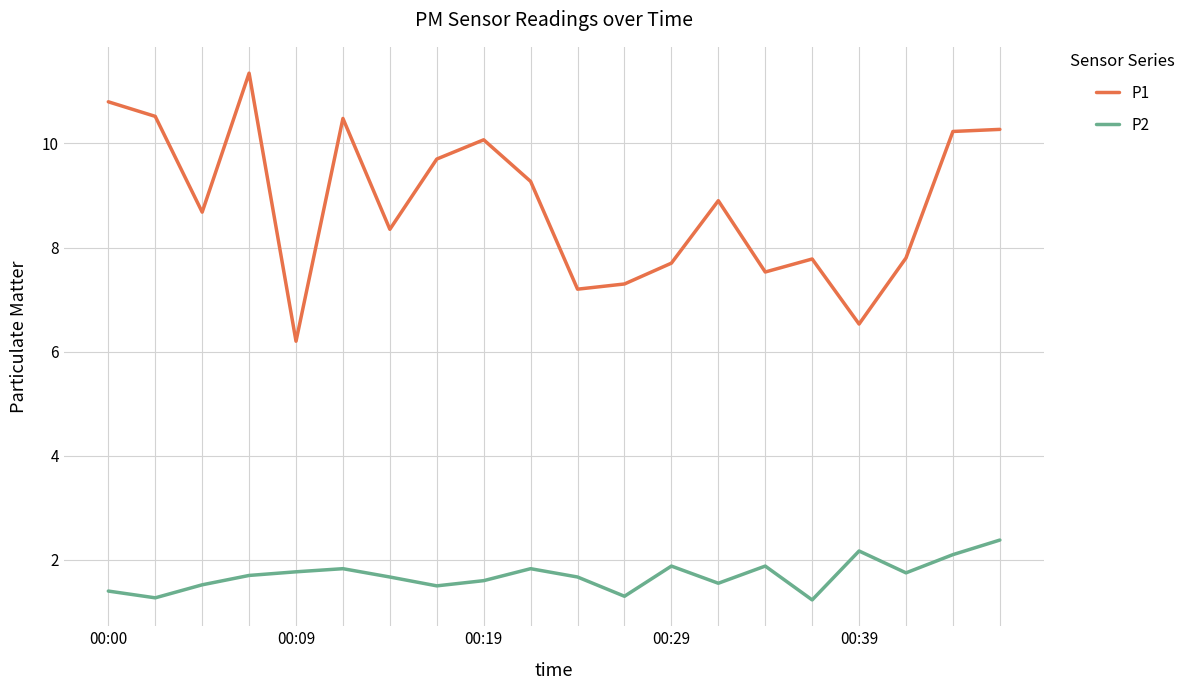

Which series has the largest range (max minus min)?

P1